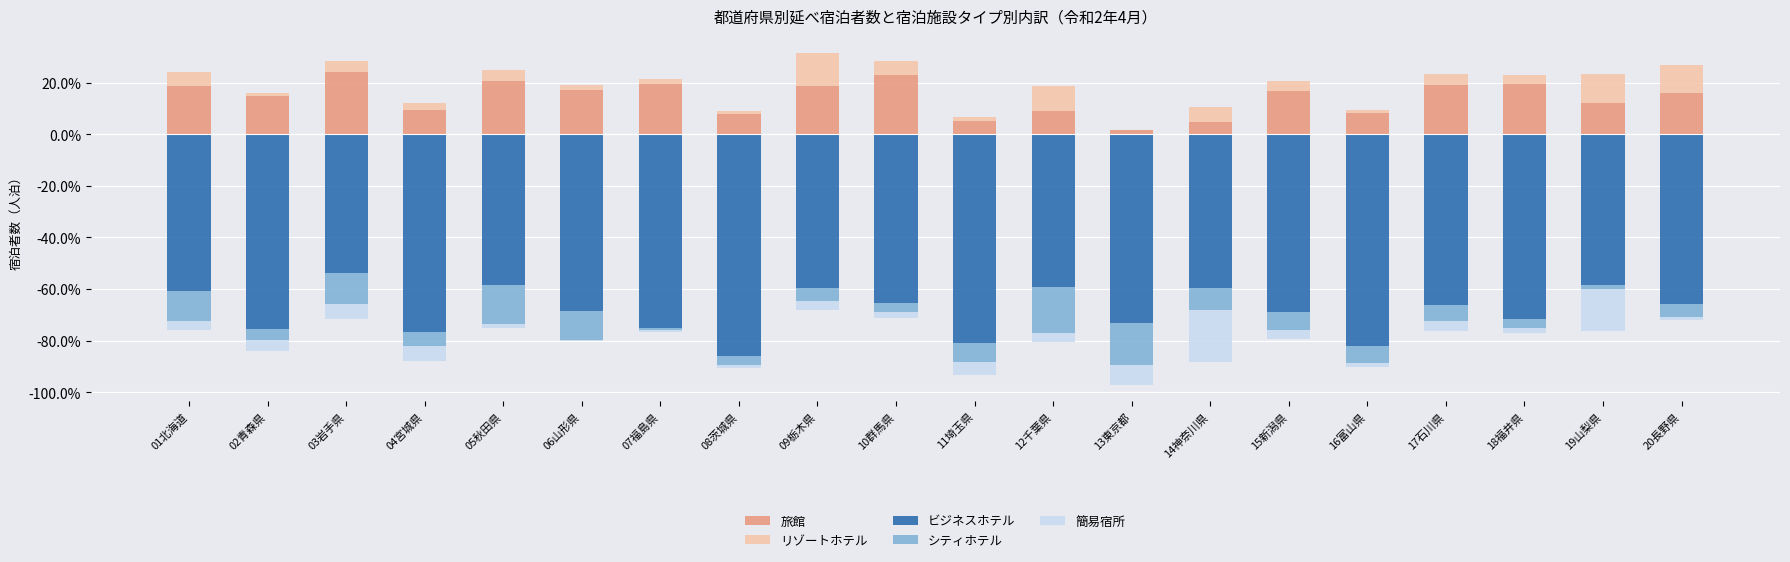

Reading left to right, list all the values displayed in this chart.

旅館: 01北海道=18.8	02青森県=14.8	03岩手県=24.0	04宮城県=9.5	05秋田県=20.7	06山形県=17.2	07福島県=19.3	08茨城県=7.9	09栃木県=18.6	10群馬県=23.1	11埼玉県=5.1	12千葉県=8.9	13東京都=1.4	14神奈川県=4.7	15新潟県=16.6	16富山県=8.3	17石川県=19.0	18福井県=19.6	19山梨県=12.0	20長野県=15.9
リゾートホテル: 01北海道=5.2	02青森県=1.2	03岩手県=4.4	04宮城県=2.5	05秋田県=4.2	06山形県=1.9	07福島県=2.0	08茨城県=1.2	09栃木県=13.0	10群馬県=5.1	11埼玉県=1.6	12千葉県=9.7	13東京都=0.2	14神奈川県=5.9	15新潟県=4.0	16富山県=1.1	17石川県=4.4	18福井県=3.5	19山梨県=11.2	20長野県=10.7
ビジネスホテル: 01北海道=-60.6	02青森県=-75.4	03岩手県=-53.9	04宮城県=-76.5	05秋田県=-58.4	06山形県=-68.7	07福島県=-75.0	08茨城県=-86.0	09栃木県=-59.7	10群馬県=-65.3	11埼玉県=-80.9	12千葉県=-59.4	13東京都=-73.2	14神奈川県=-59.7	15新潟県=-69.1	16富山県=-82.1	17石川県=-66.2	18福井県=-71.8	19山梨県=-58.6	20長野県=-65.9
シティホテル: 01北海道=-11.8	02青森県=-4.4	03岩手県=-11.9	04宮城県=-5.7	05秋田県=-15.0	06山形県=-11.0	07福島県=-0.9	08茨城県=-3.2	09栃木県=-4.9	10群馬県=-3.5	11埼玉県=-7.3	12千葉県=-17.5	13東京都=-16.4	14神奈川県=-8.5	15新潟県=-6.7	16富山県=-6.6	17石川県=-6.2	18福井県=-3.3	19山梨県=-1.3	20長野県=-4.9
簡易宿所: 01北海道=-3.2	02青森県=-4.3	03岩手県=-5.7	04宮城県=-5.8	05秋田県=-1.5	06山形県=-0.6	07福島県=-0.8	08茨城県=-1.2	09栃木県=-3.5	10群馬県=-2.4	11埼玉県=-5.0	12千葉県=-3.7	13東京都=-7.4	14神奈川県=-19.9	15新潟県=-3.4	16富山県=-1.5	17石川県=-4.0	18福井県=-1.9	19山梨県=-16.4	20長野県=-1.4